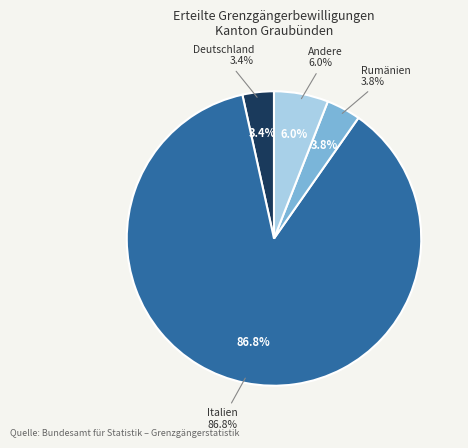

Which slice is the largest?

Italien